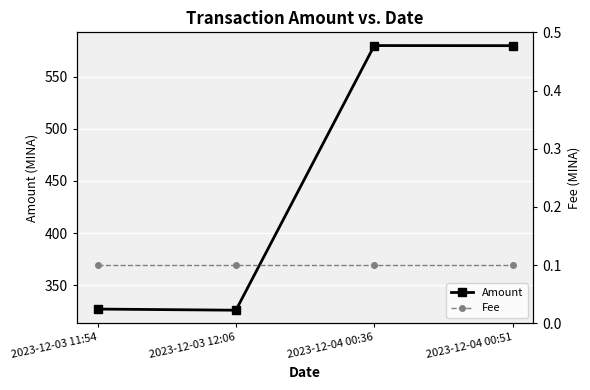

What is the label of the 3rd point from the right?

2023-12-03 12:06